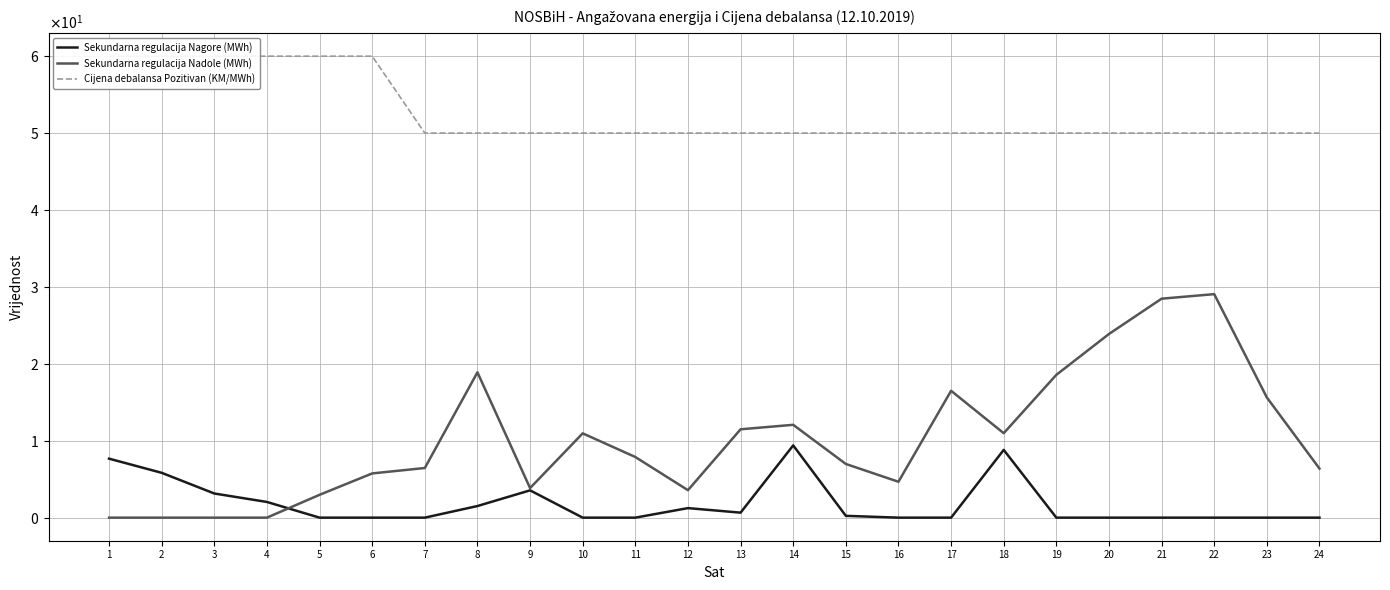

Which series has the largest range (max minus min)?

Sekundarna regulacija Nadole (MWh)